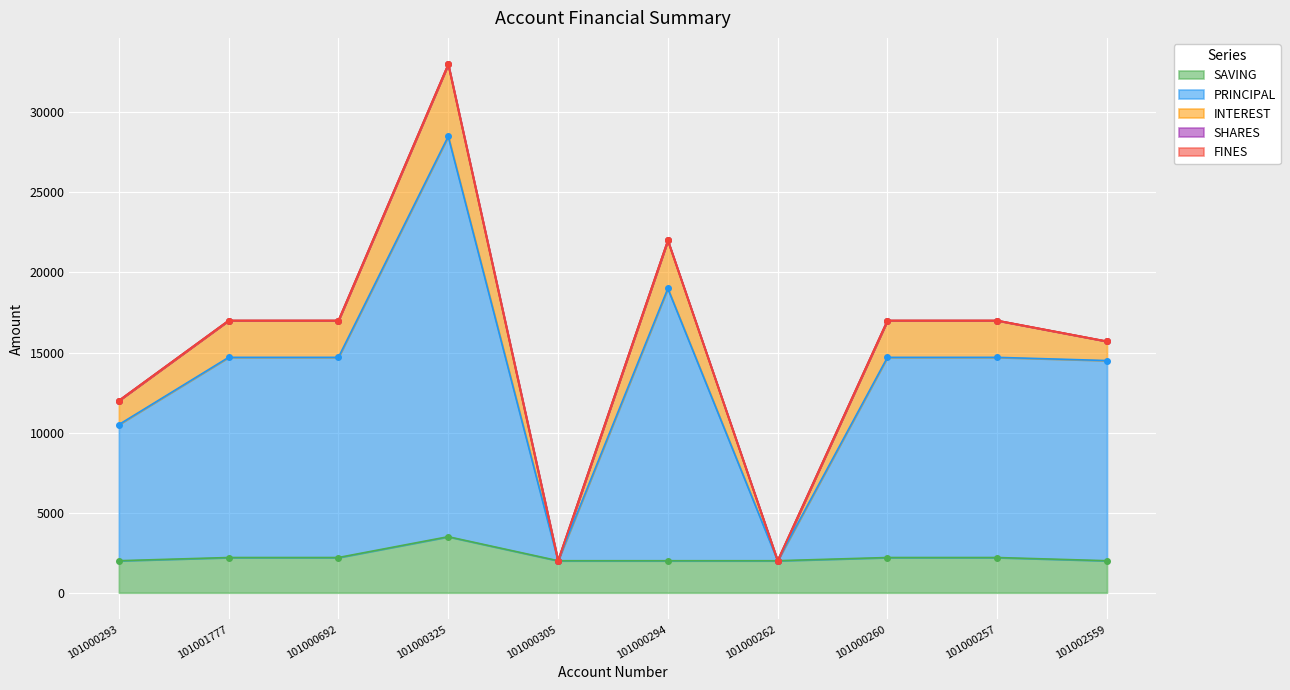

What are all the series names shown in the legend?

SAVING, PRINCIPAL, INTEREST, SHARES, FINES